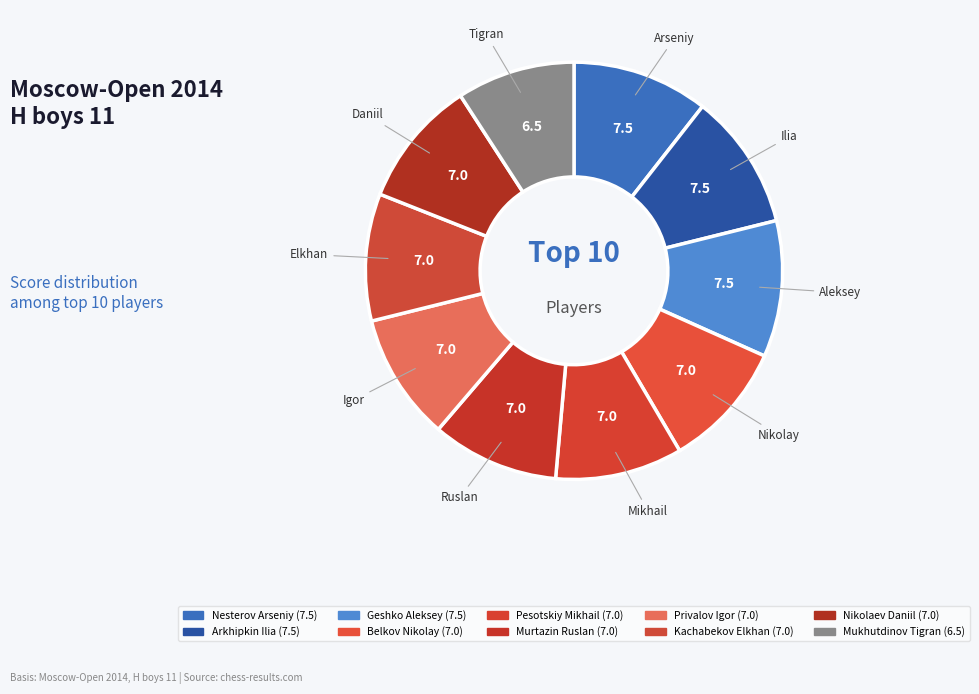

What is the change in value from Geshko Aleksey to Mukhutdinov Tigran?

-1.0